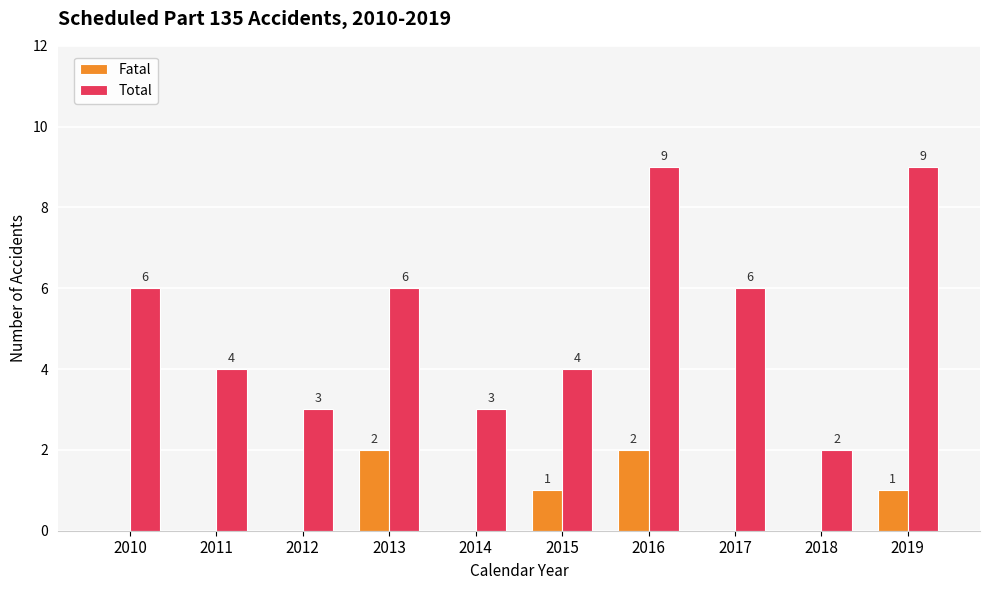

Is the value of Fatal at 2017 greater than the value of Total at 2015?

No